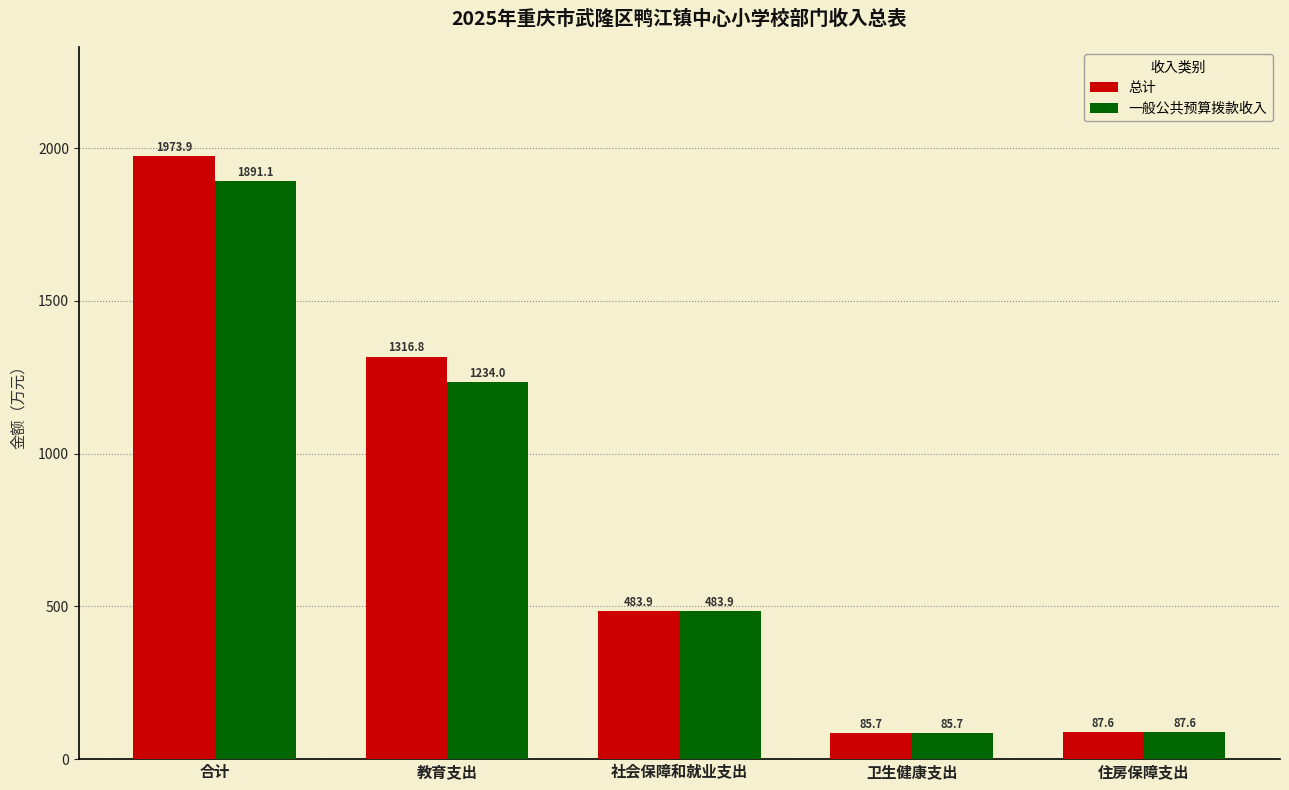

Read the 一般公共预算拨款收入 value at 合计.

1891.1